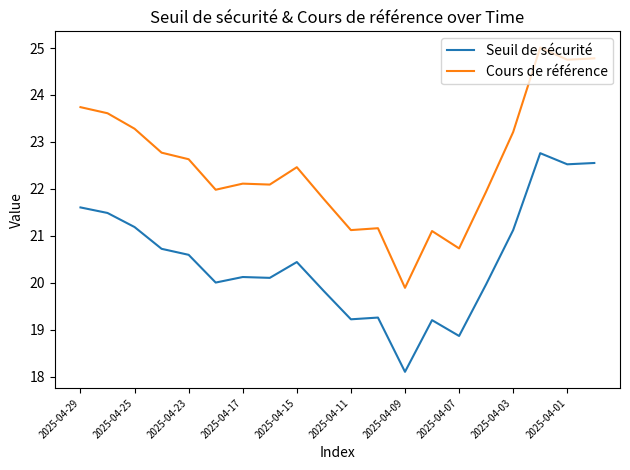

List the series in order of their peak value, highest first.

Cours de référence, Seuil de sécurité